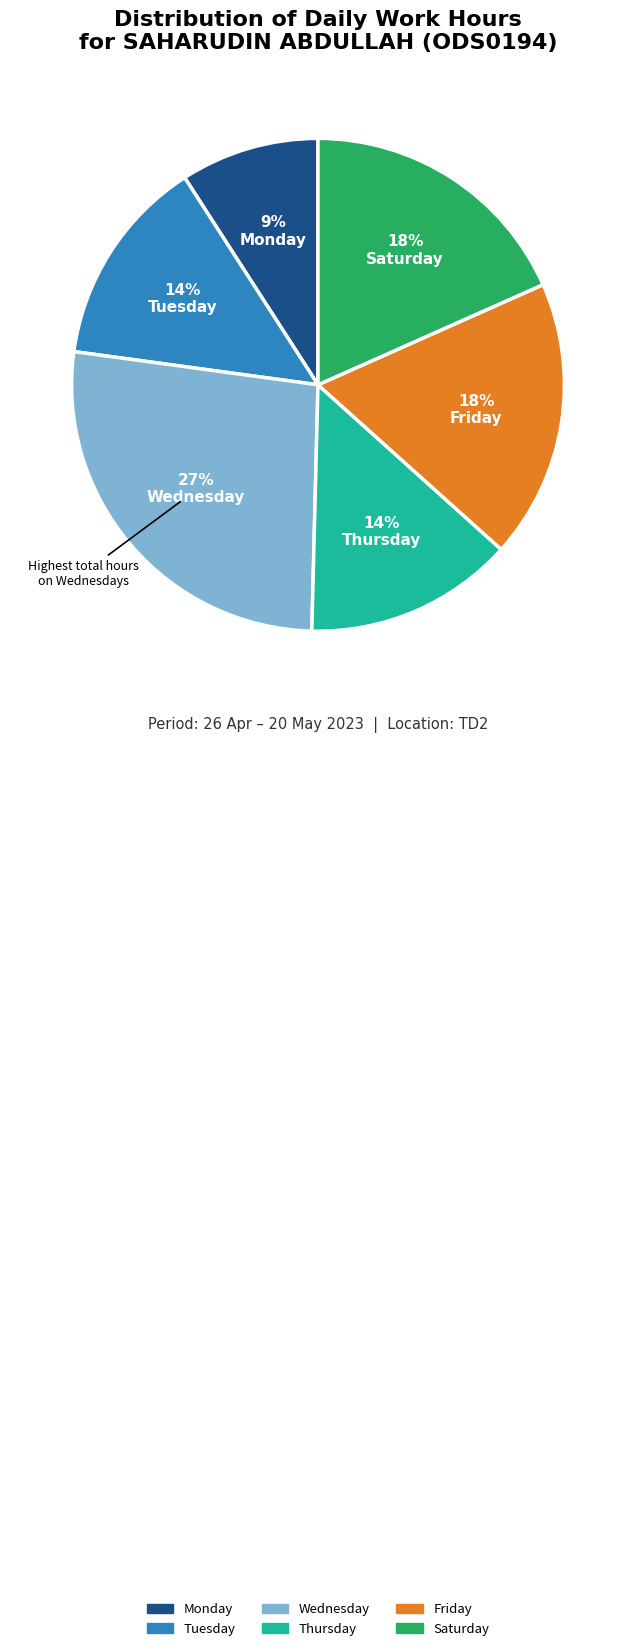

To the nearest percent, what is the average slice percentage?

17%